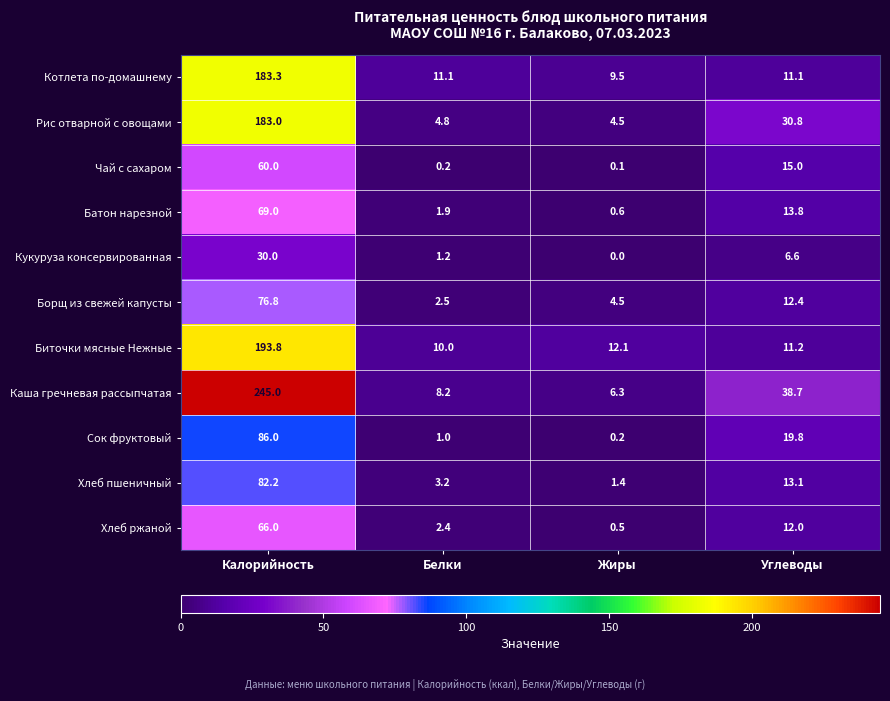

How many values in the Борщ из свежей капусты series exceed 12?

2